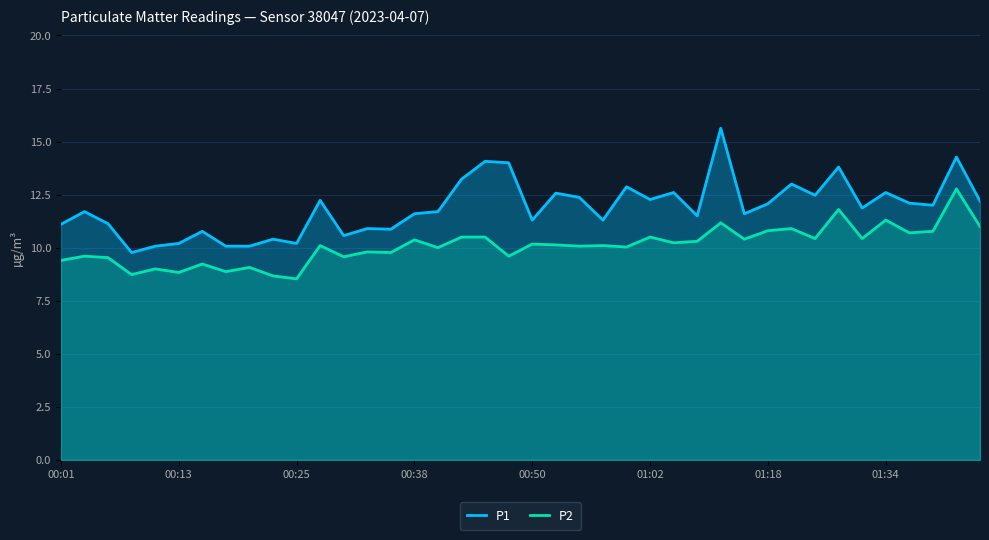

What is the spread (max minus min) of values at 01:34?

1.3